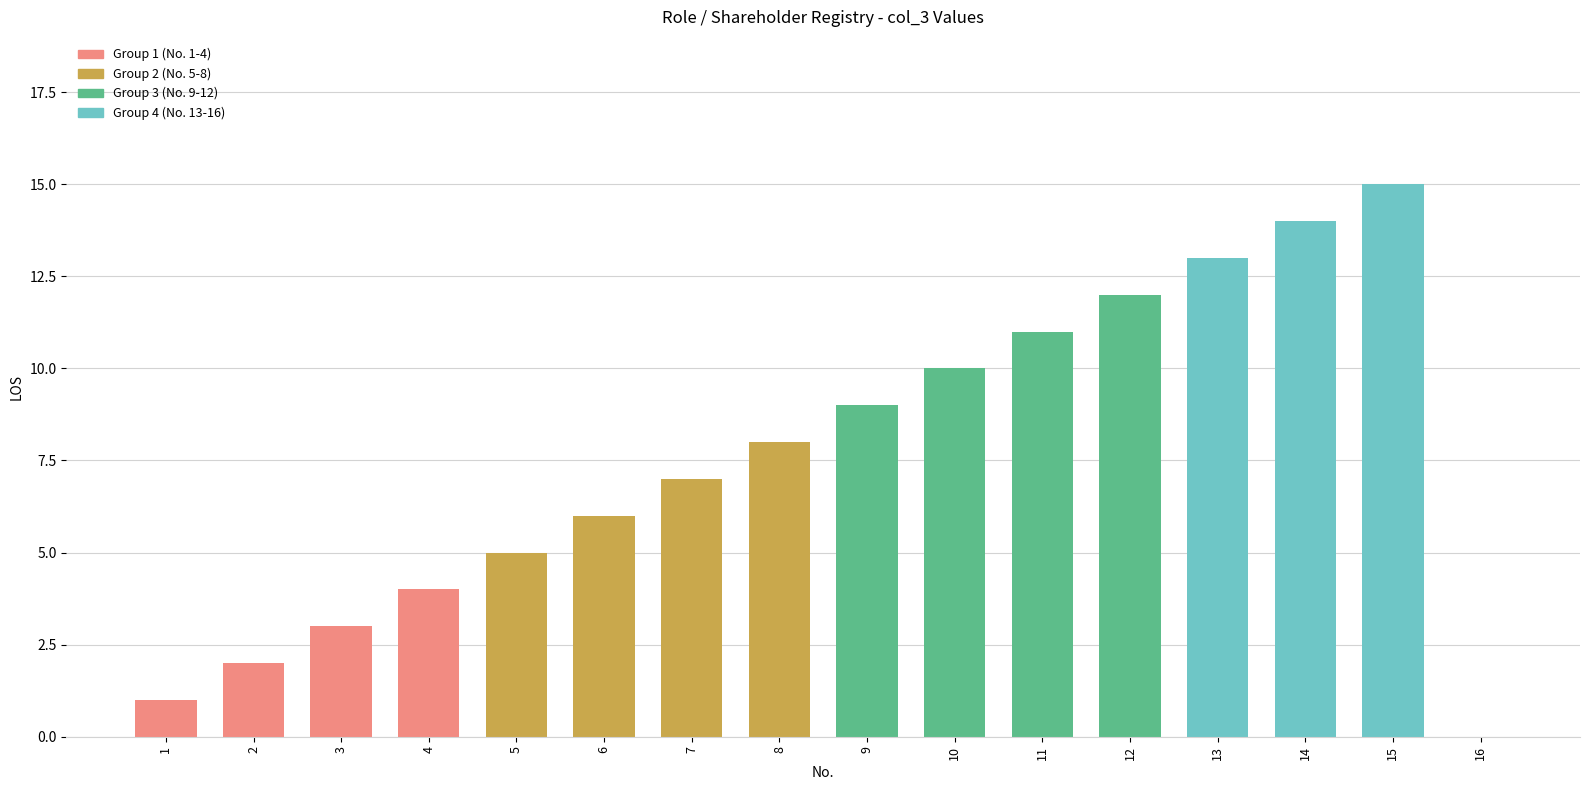

The value at 6 is 9. True or false?

False